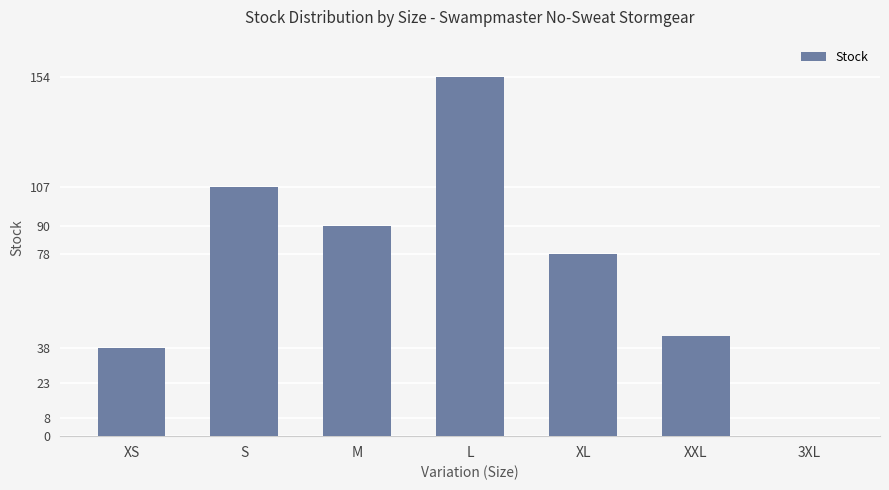

What is the difference between the values at 3XL and S?

107